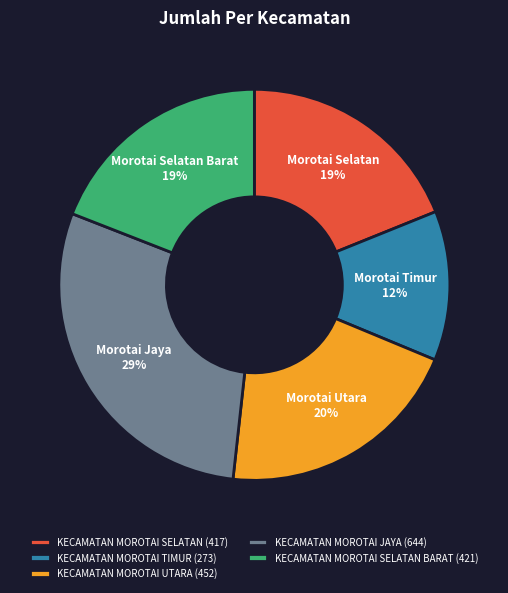

True or false: KECAMATAN MOROTAI SELATAN (417) accounts for 19% of the total.

True